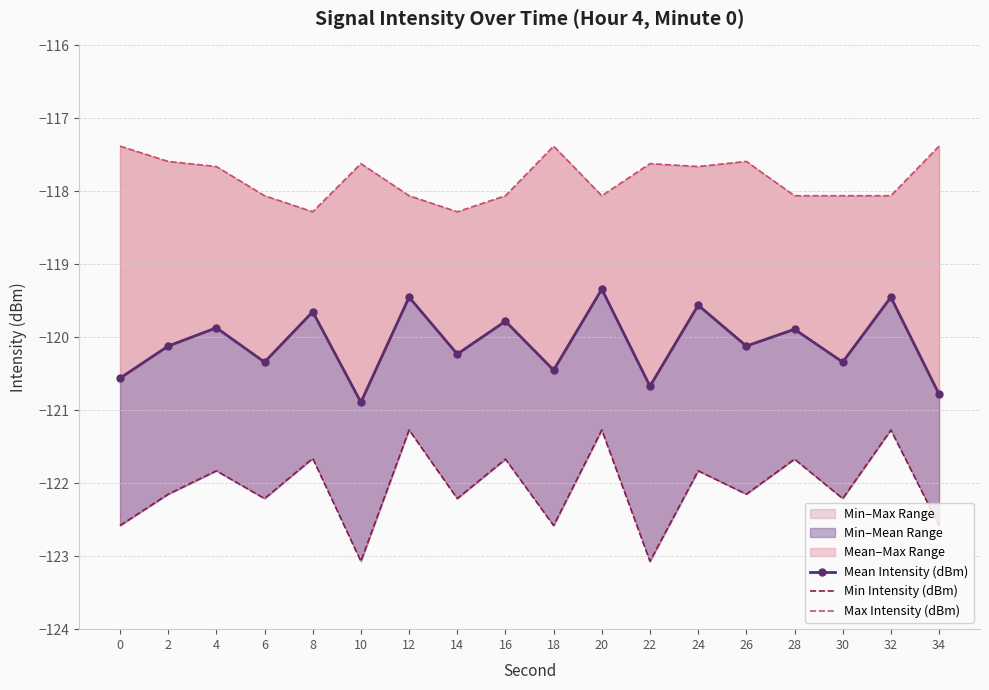

List the labels in order of Mean Intensity (dBm) value, smallest first.

10, 34, 22, 0, 18, 6, 30, 14, 2, 26, 28, 4, 16, 8, 24, 12, 32, 20